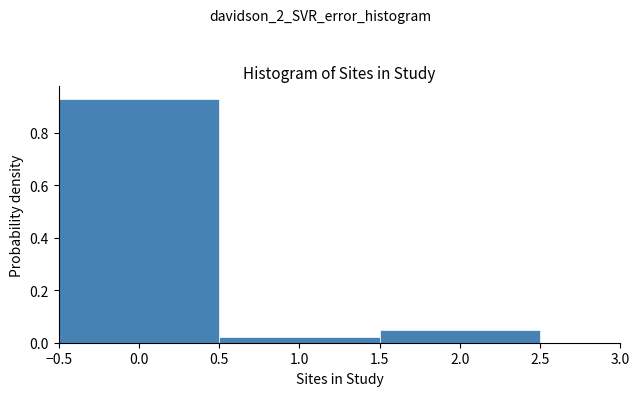

Reading left to right, transcribe this chart: for each bar, give the range it covers on the x-axis and its height. The values are not printed on the chart, so give them approximately, as read against the axis.

-0.5 to 0.5: 0.94
0.5 to 1.5: 0.02
1.5 to 2.5: 0.04